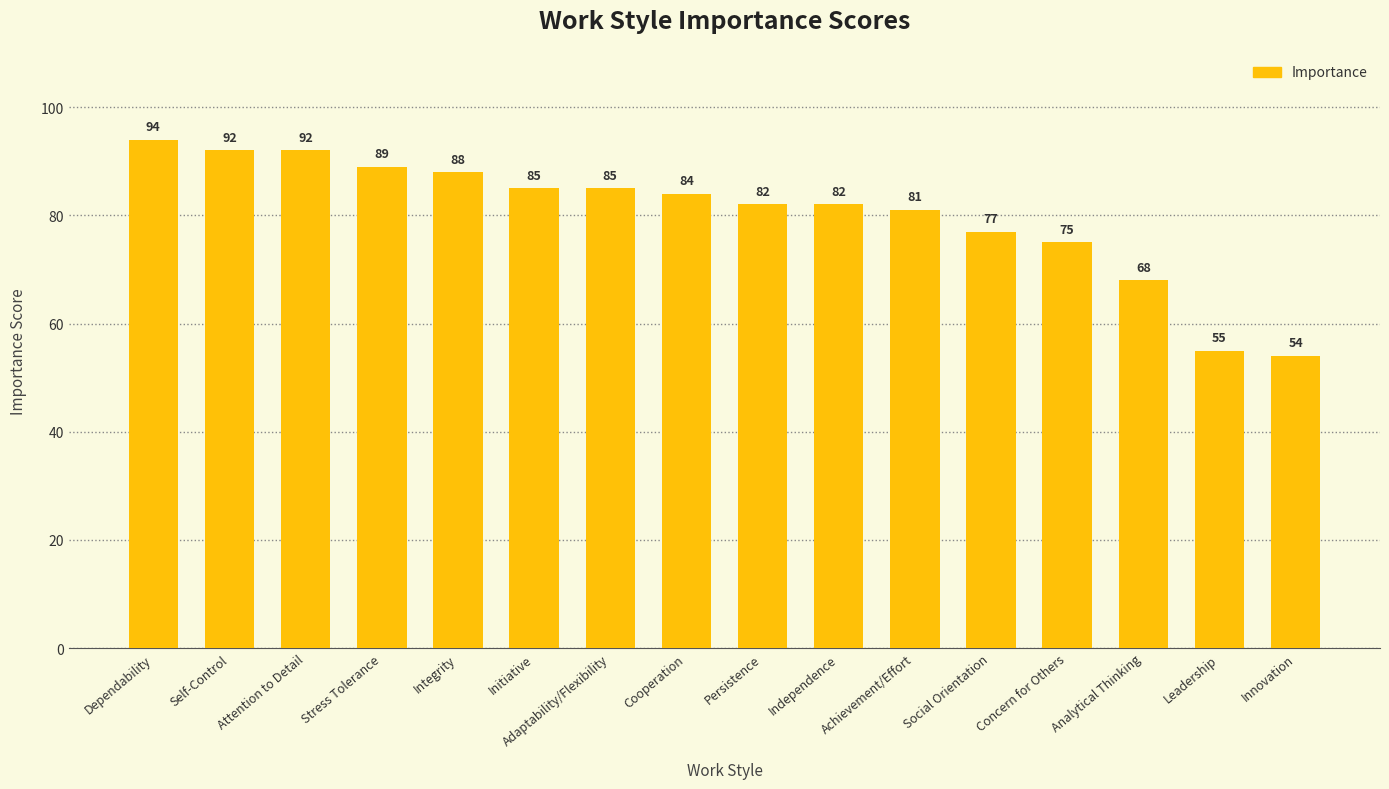

Where does the data first go above 84?

Dependability